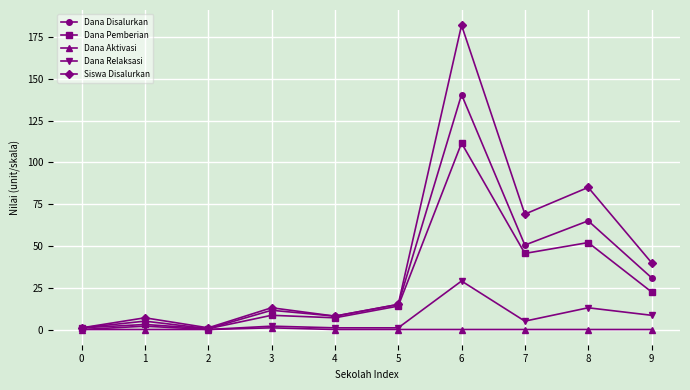

Which series has the widest spread of values?

Siswa Disalurkan